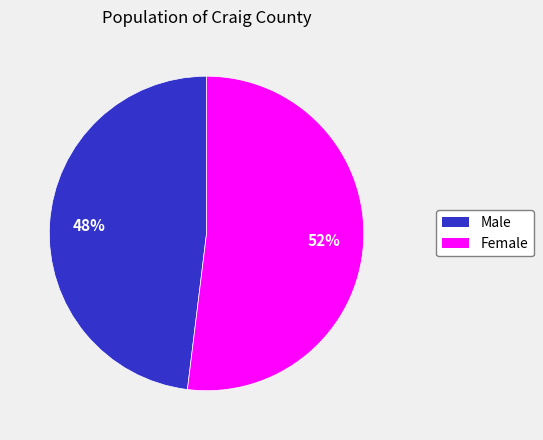

Which has a higher value, Female or Male?

Female